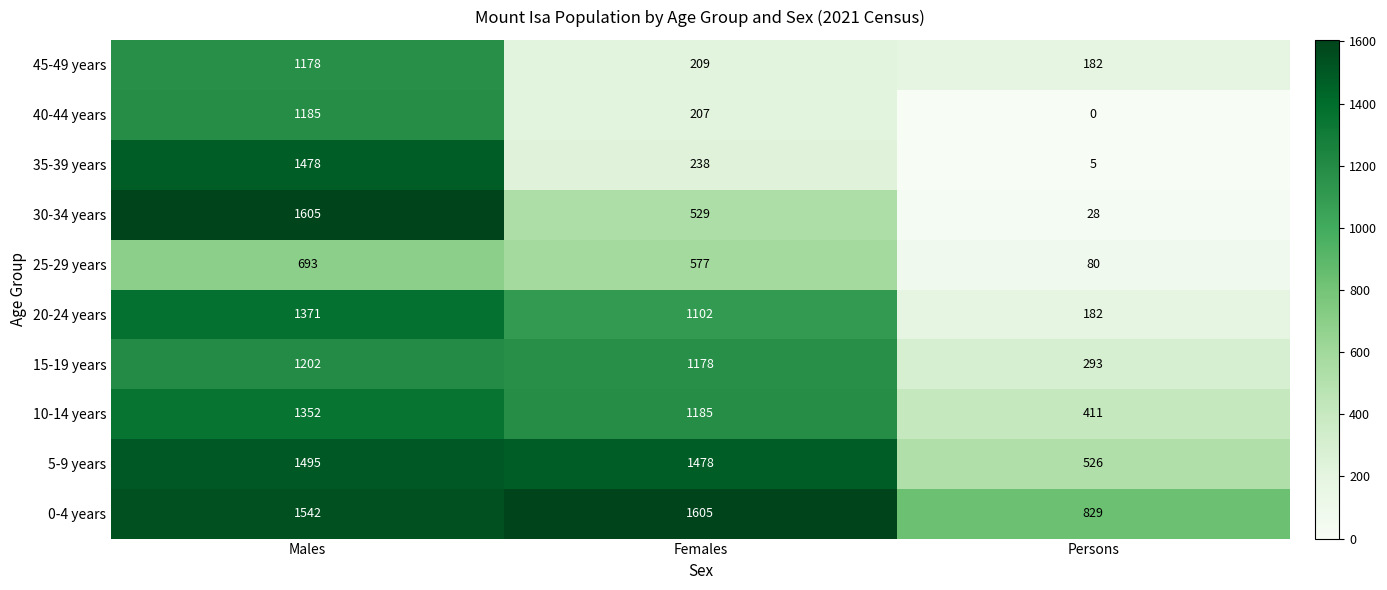

What is the sum of the 20-24 years values at Females and Persons?

1284